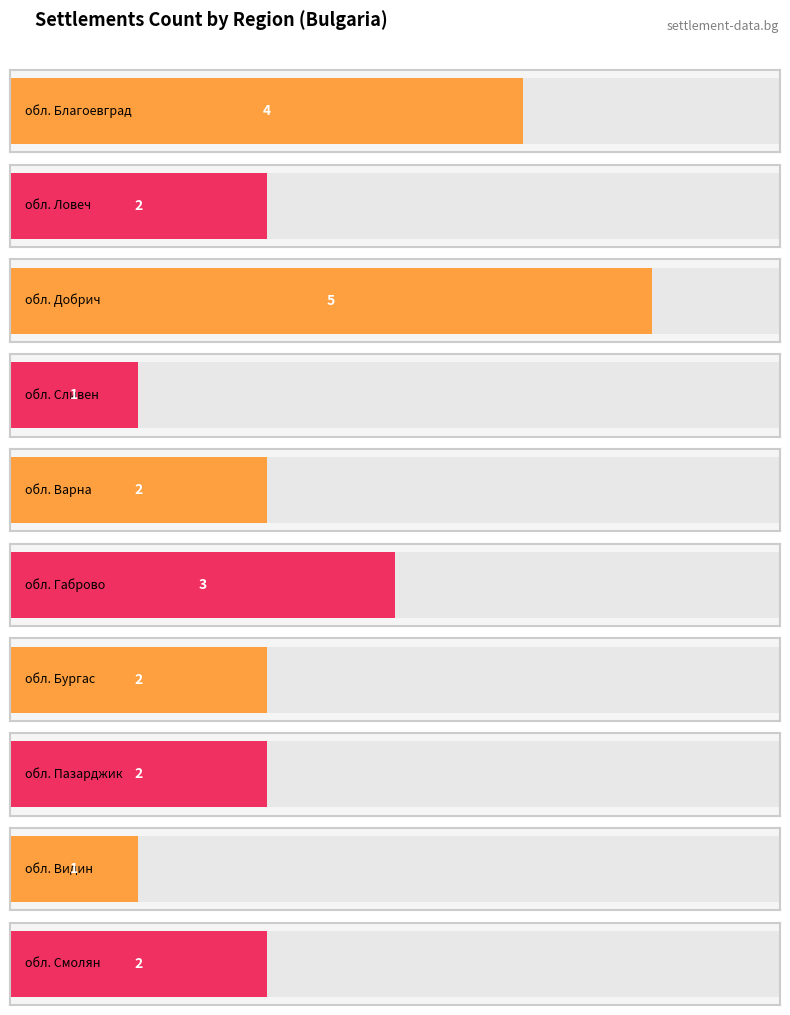

Are the bars horizontal?

Yes